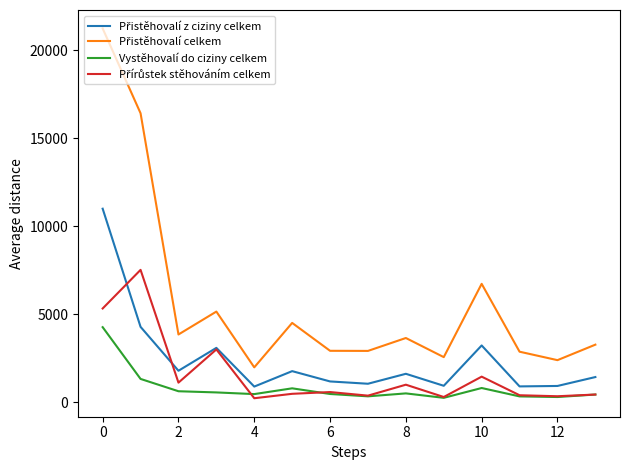

How many lines are shown in the chart?

4